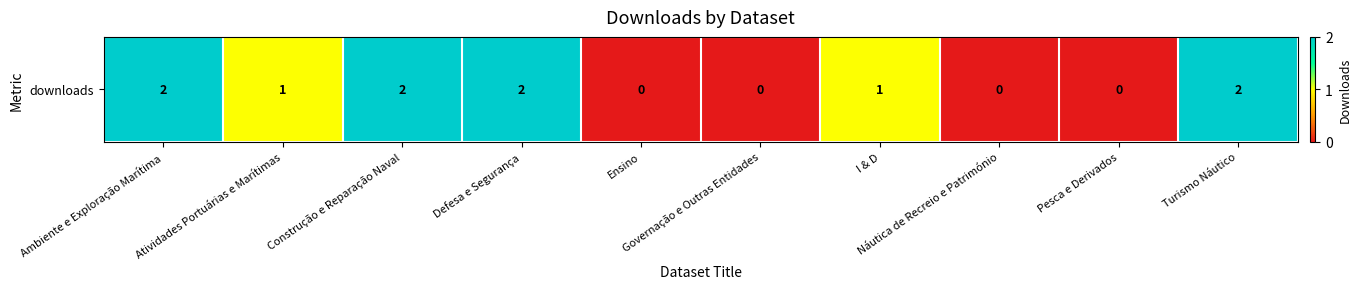

How many values are between 0 and 2?

10